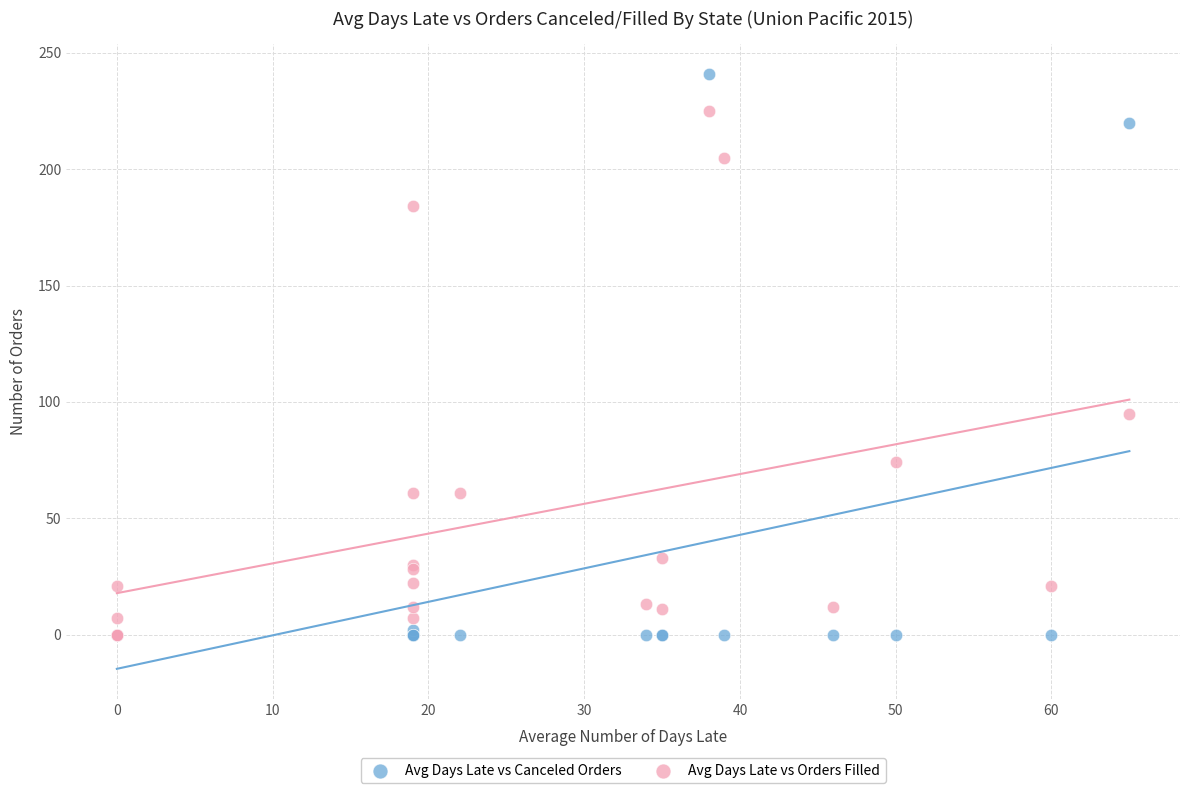

What are all the series names shown in the legend?

Avg Days Late vs Canceled Orders, Avg Days Late vs Orders Filled